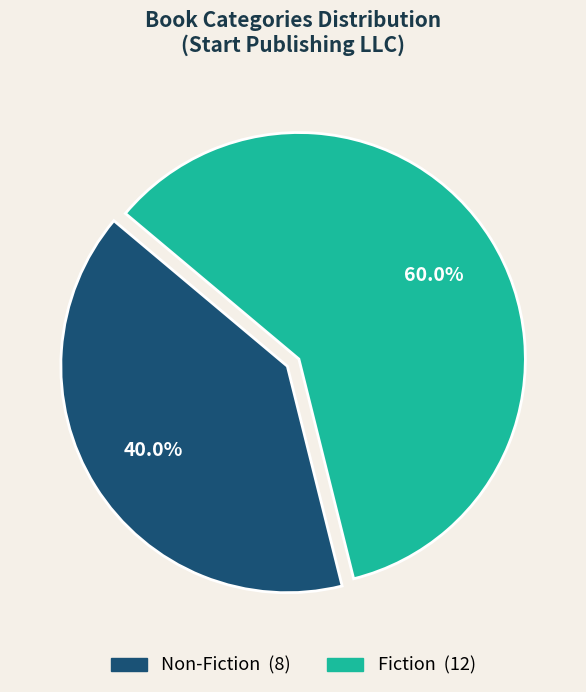

True or false: Non-Fiction accounts for 32% of the total.

False